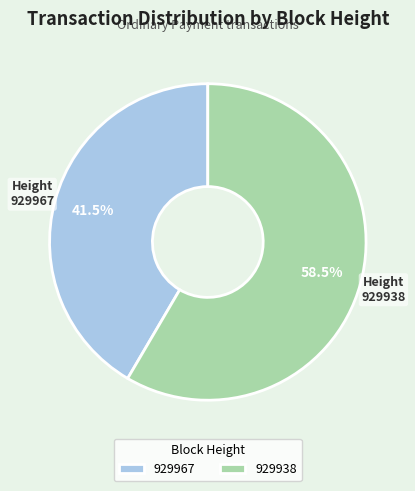

Count the number of slices in the pie.

2